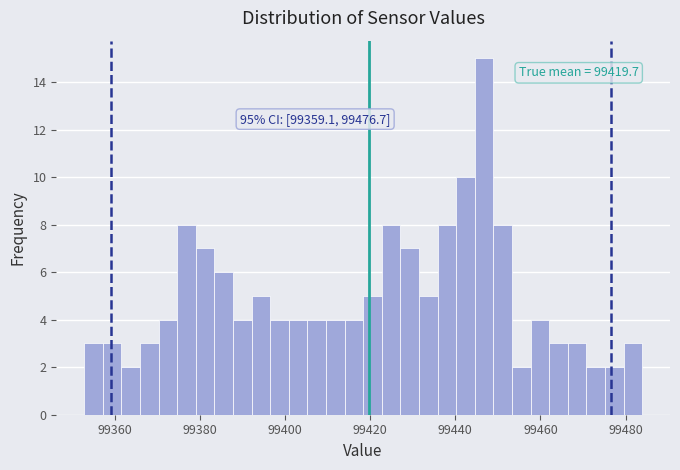

Read against the x-axis, roughly where is the centre of the tallest bar?

99446